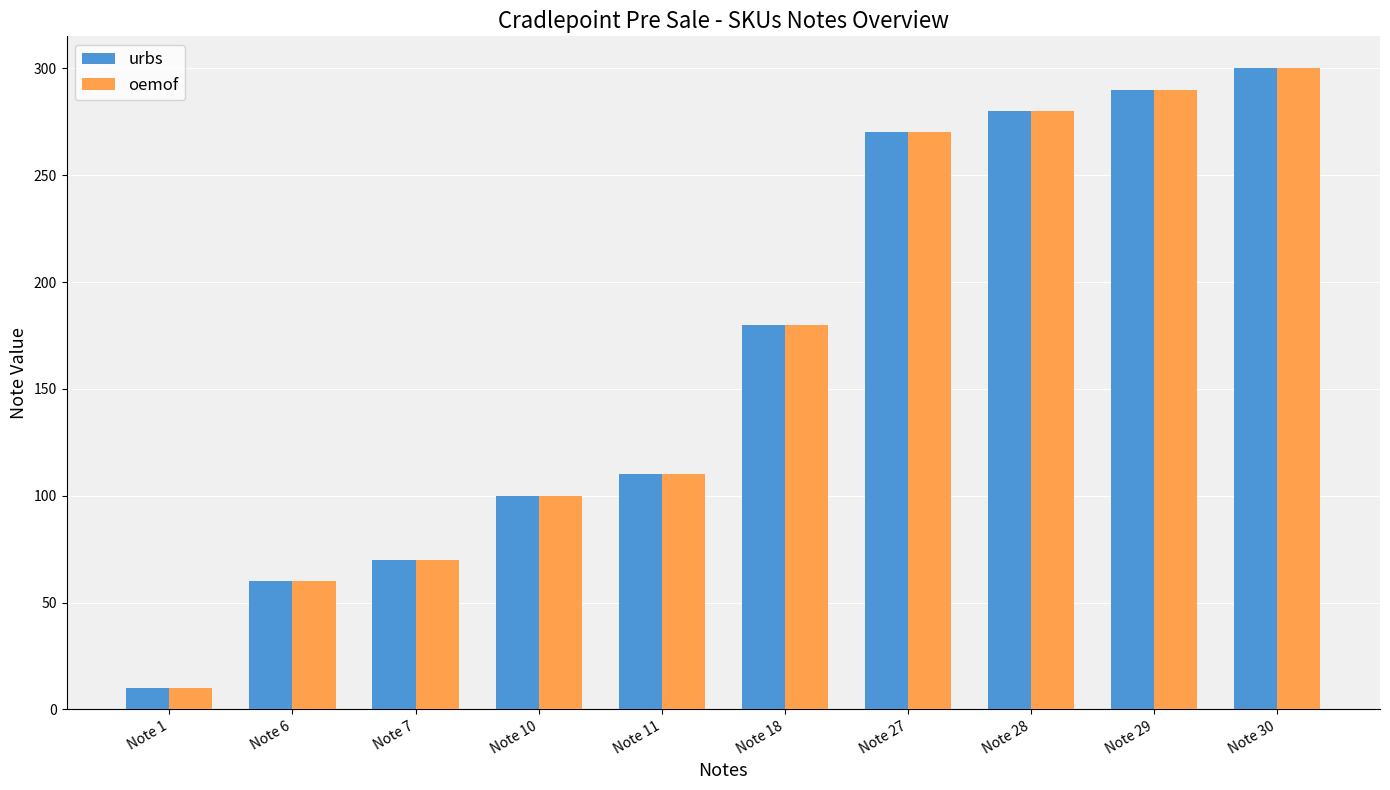

At which category is the sum across all series the highest?

Note 30